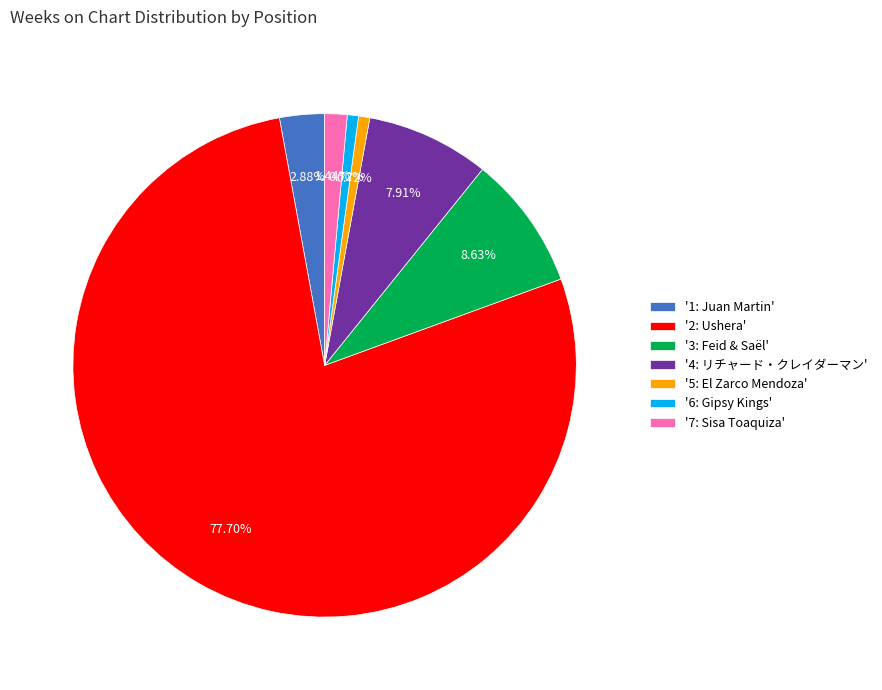

Between '1: Juan Martin' and '6: Gipsy Kings', which is larger?

'1: Juan Martin'